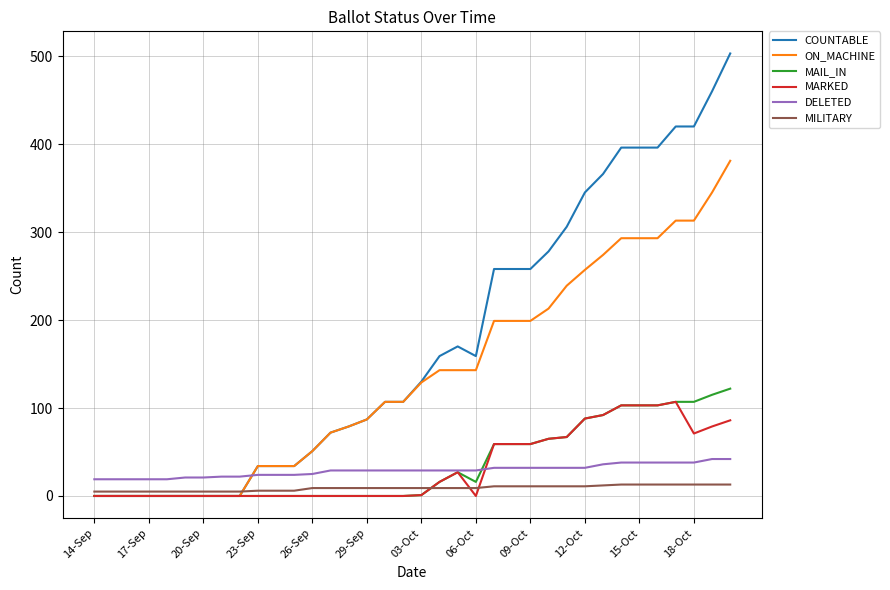

List the series in order of their peak value, highest first.

COUNTABLE, ON_MACHINE, MAIL_IN, MARKED, DELETED, MILITARY